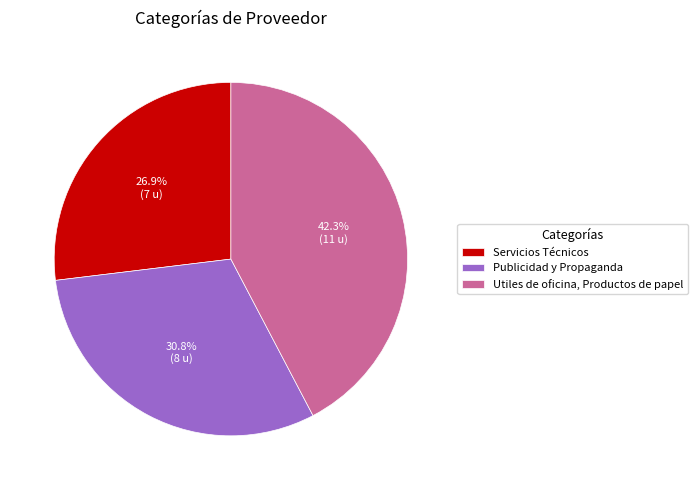

Count the number of slices in the pie.

3